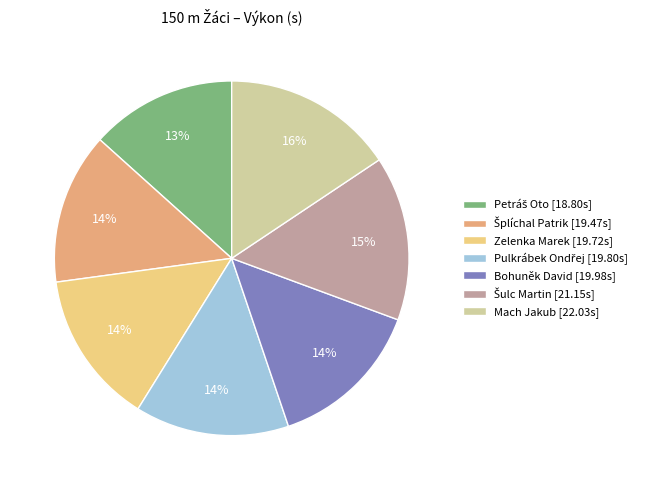

Approximately how many times larger is the value at Zelenka Marek [19.72s] compared to Bohuněk David [19.98s]?

1.0